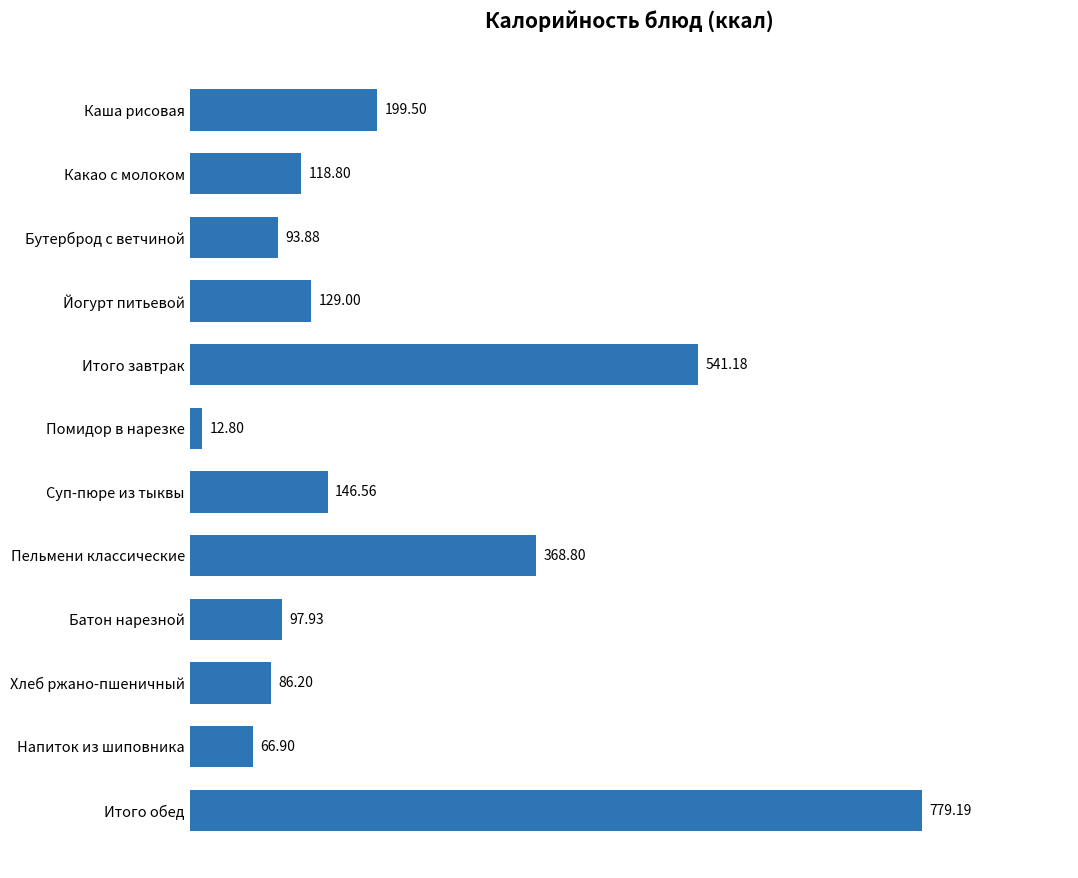

At which label is the value closest to 395?

Пельмени классические